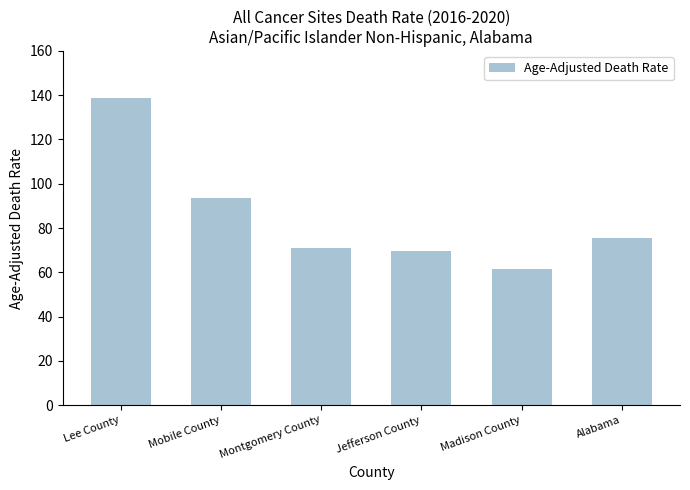

Count the number of data series in this chart.

1